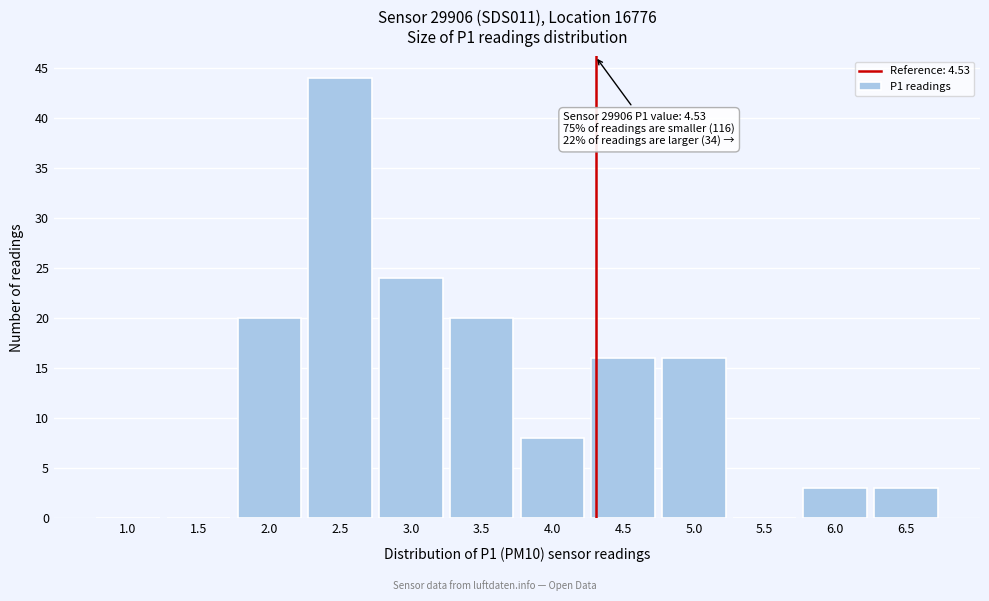

Reading right to left, what are all the values shown in this chart?

6.5=3	6.0=3	5.5=0	5.0=16	4.5=16	4.0=8	3.5=20	3.0=24	2.5=44	2.0=20	1.5=0	1.0=0